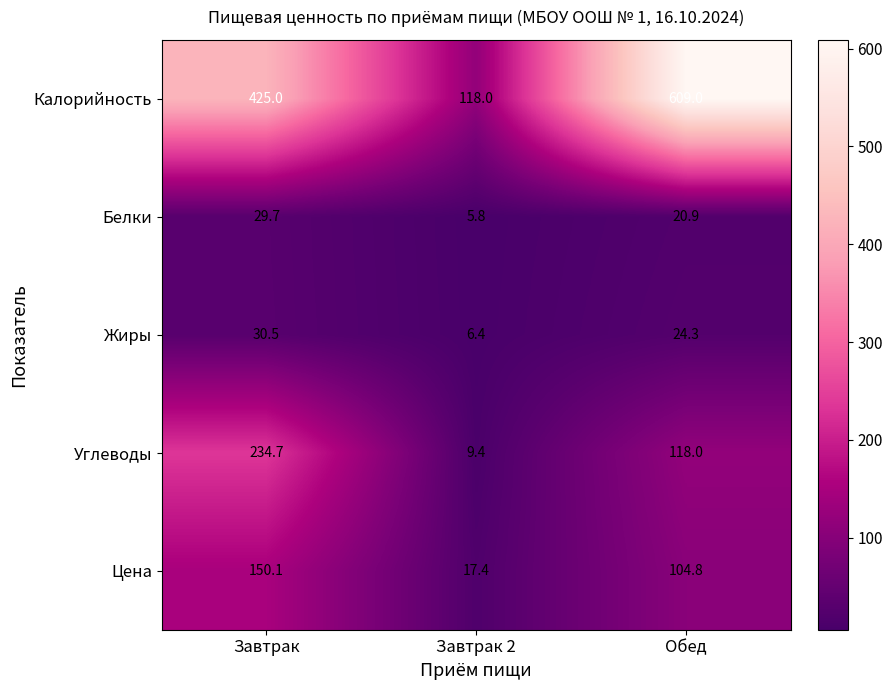

What is the maximum value shown in the chart?

609.0